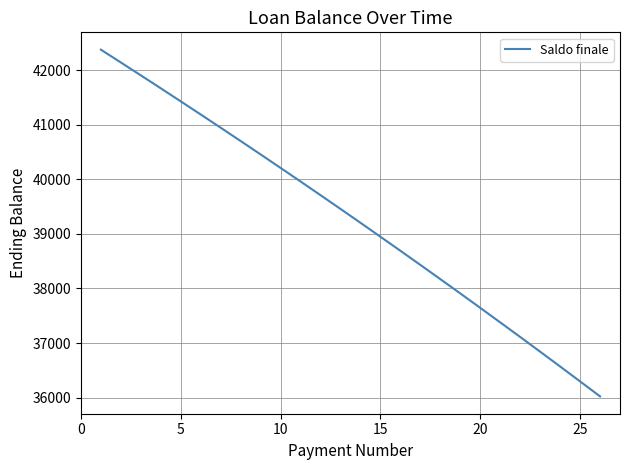

What is the average value?

39283.8